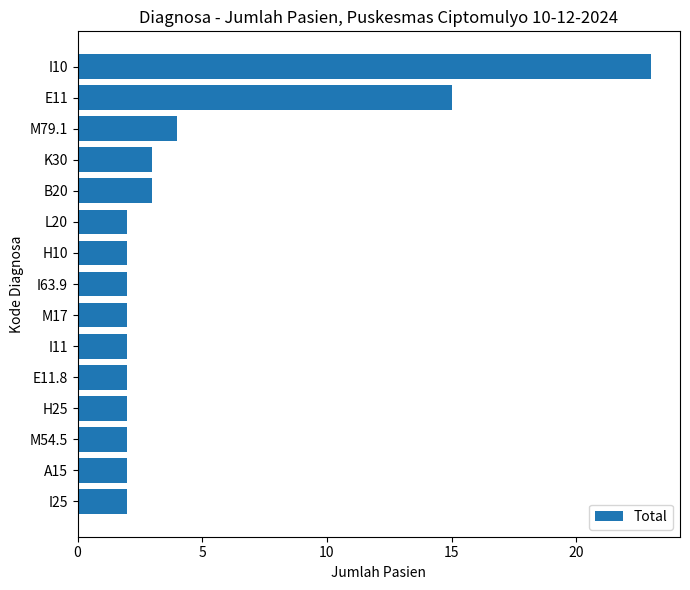

The value at I11 is 3. True or false?

False